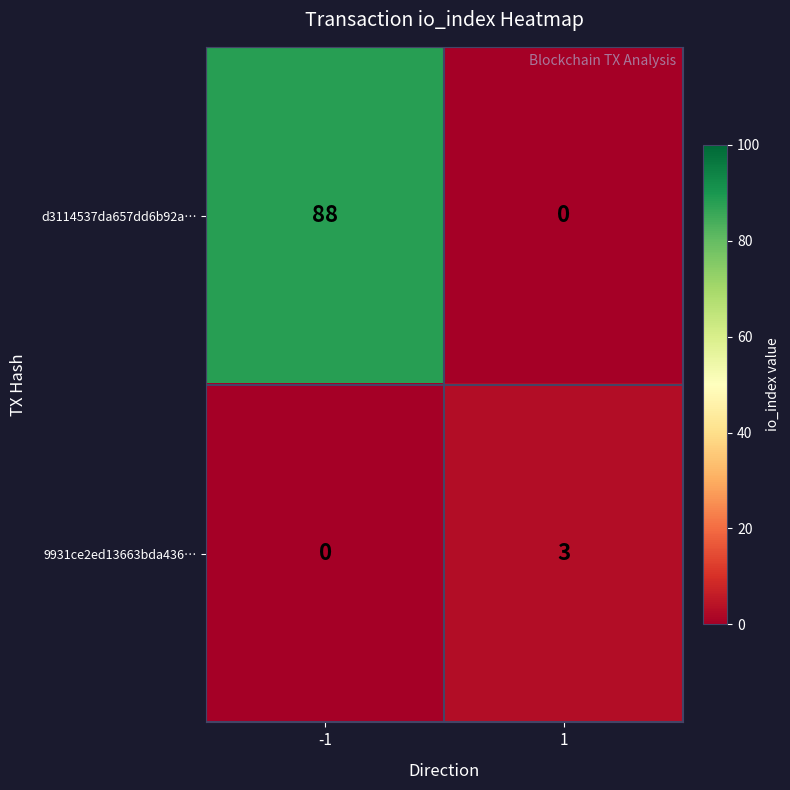

Which series has the widest spread of values?

d3114537da657dd6b92a…